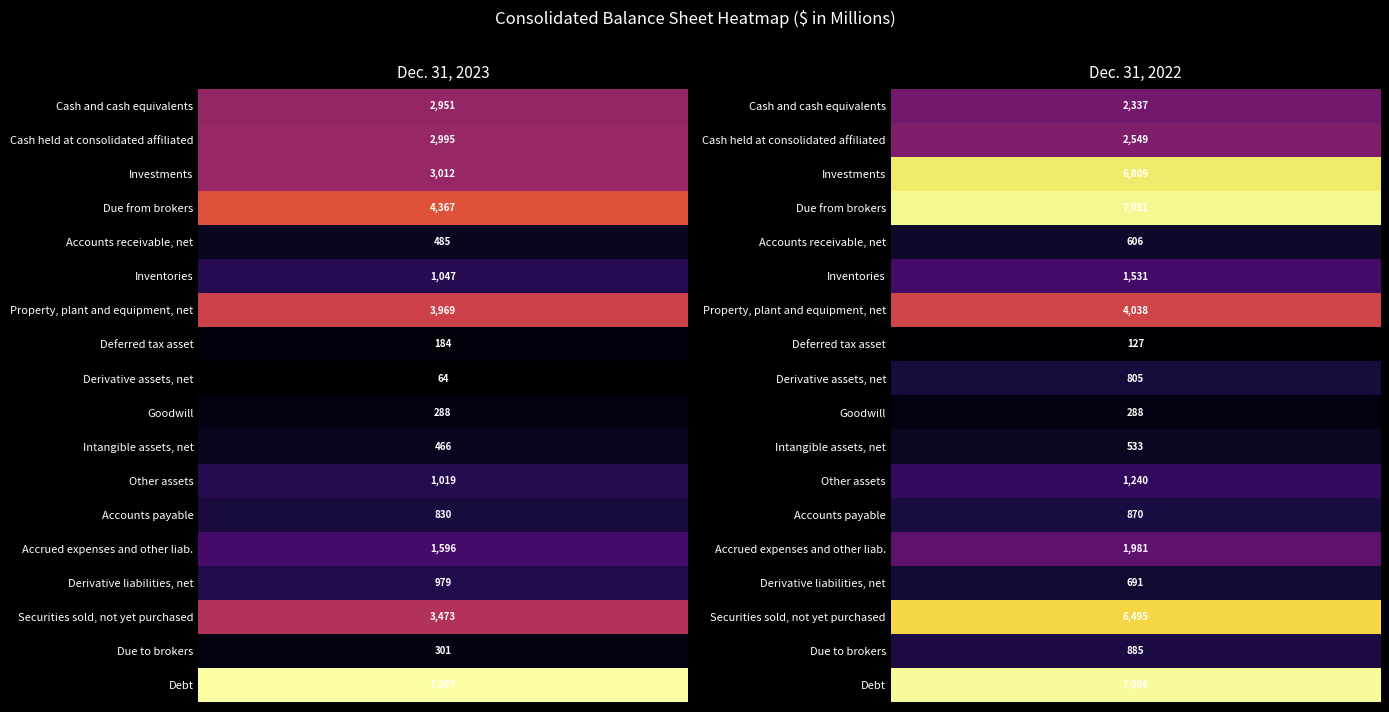

The Goodwill series shows 443 at 0. True or false?

False